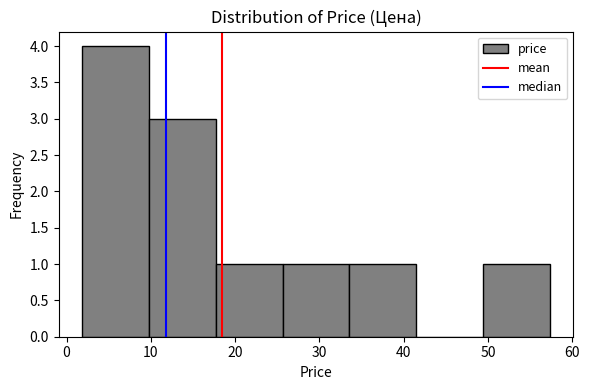

How tall is the bar that spans 26 to 34 on the x-axis? Neither the bar edges nor the heights are printed on the chart, so give them approximately, as read against the axes.

1